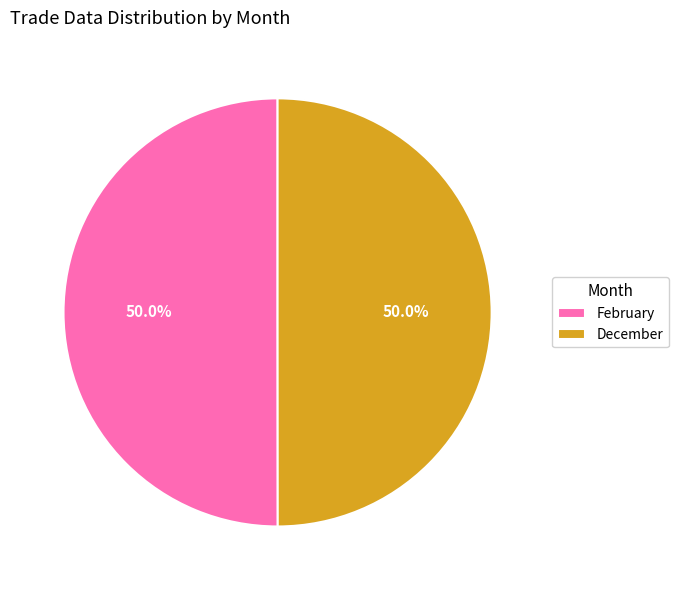

To the nearest percent, what portion does February represent?

50%